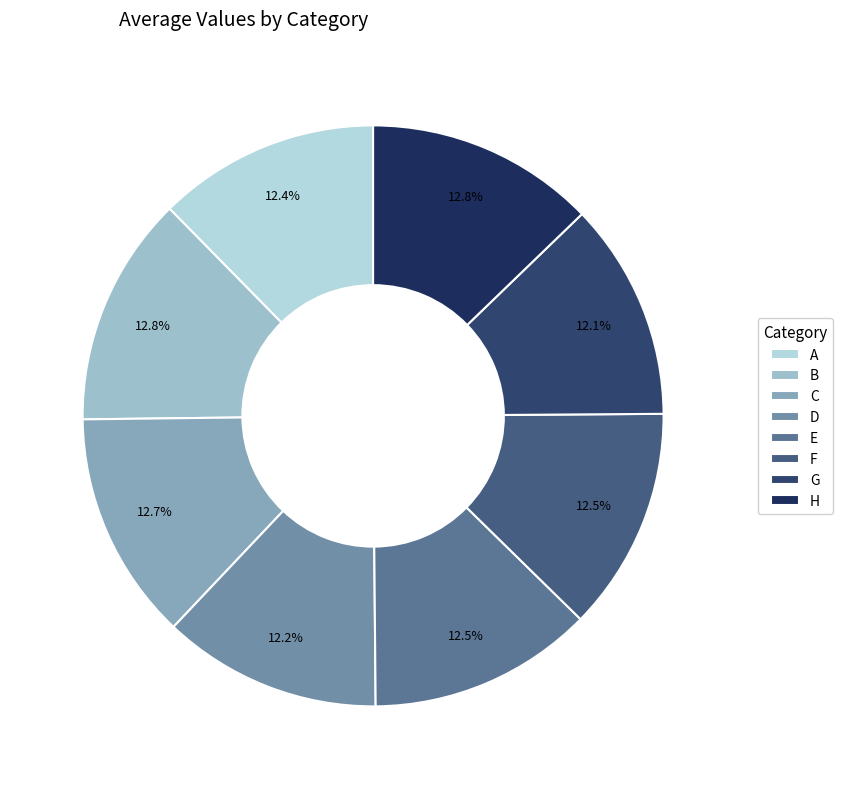

What percentage is the A slice, to the nearest percent?

12%